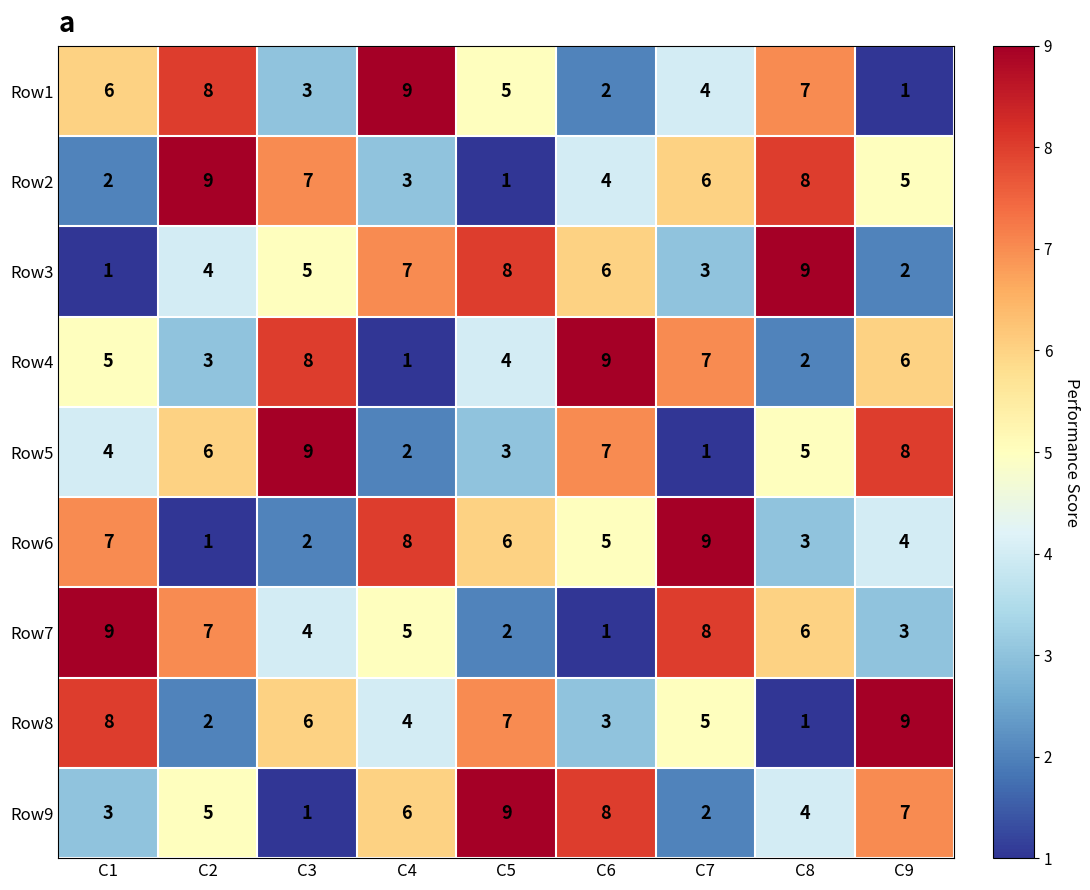

What is the total value across all series at C3?

45